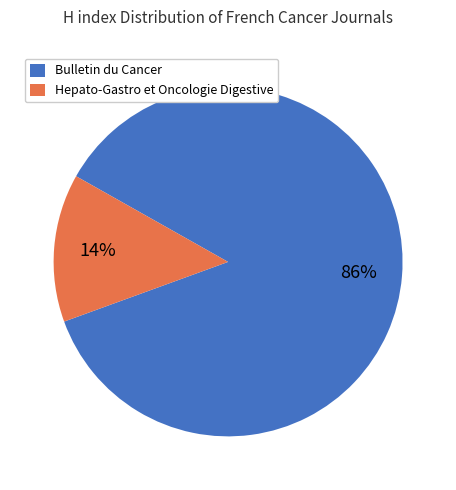

To the nearest percent, what is the combined percentage of Hepato-Gastro et Oncologie Digestive and Bulletin du Cancer?

100%